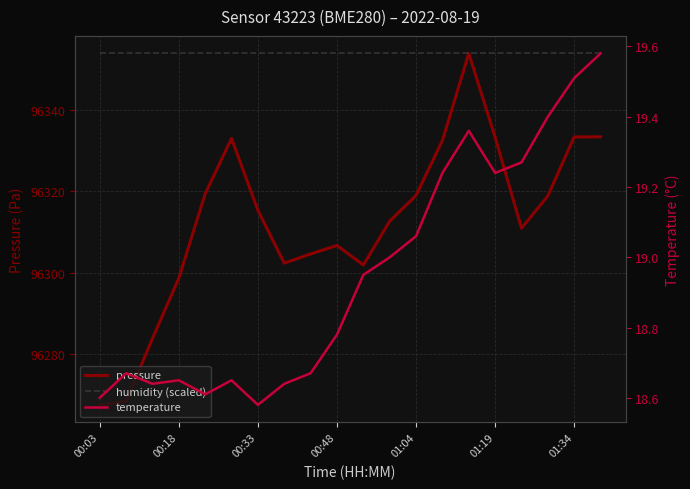

The temperature series shows 29.1 at 10. True or false?

False